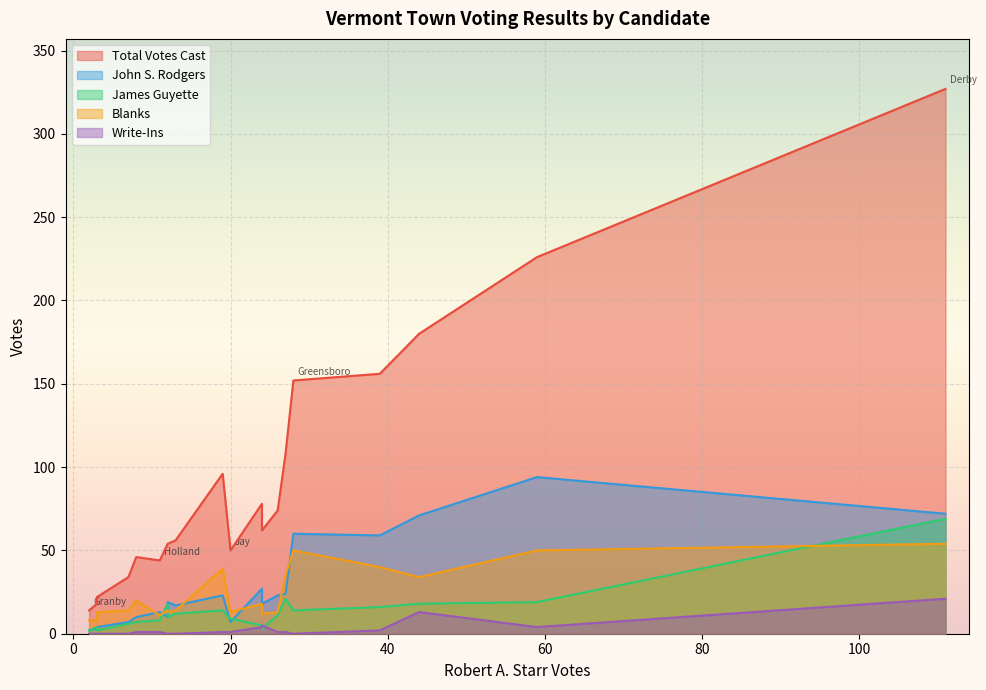

How many intersections are there between Blanks and John S. Rodgers?

13